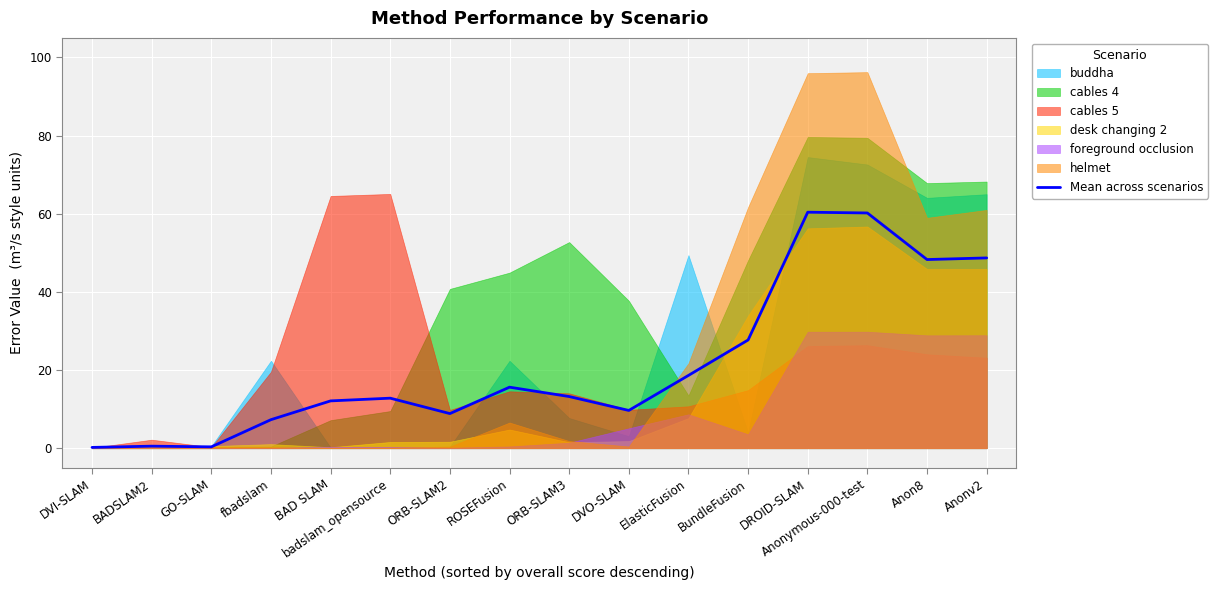

The value at ORB-SLAM3 is 3.1. True or false?

False